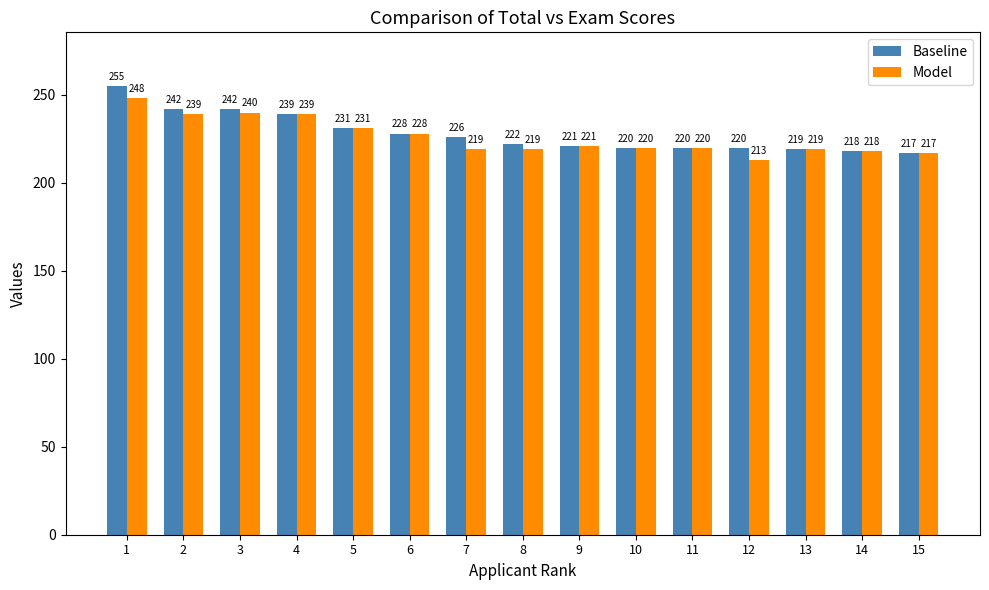

Which series has the largest total across all categories?

Baseline